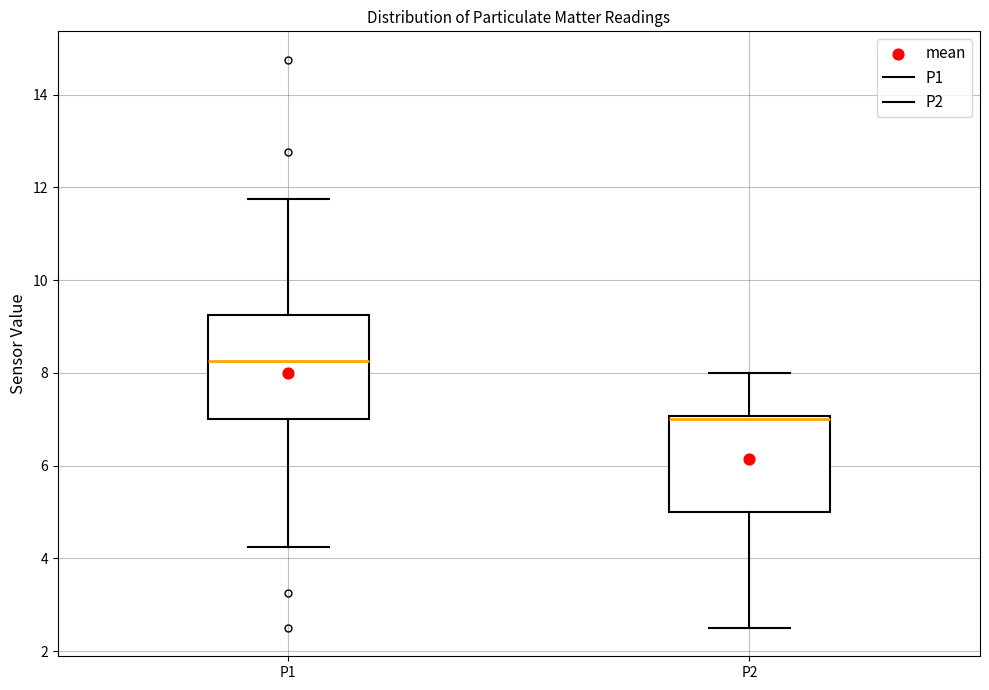

Reading left to right, read every box against the y-axis: the position of its median line, the range the box covers, and the ends of its whiskers. The values are not printed on the chart, so give them approximately, as read against the axis.

P1: median 8.2, box 7.0 to 9.2, whiskers 4.2 to 11.8
P2: median 7.0 (just below the box's upper edge), box 5.0 to 7.0, whiskers 2.6 to 8.0